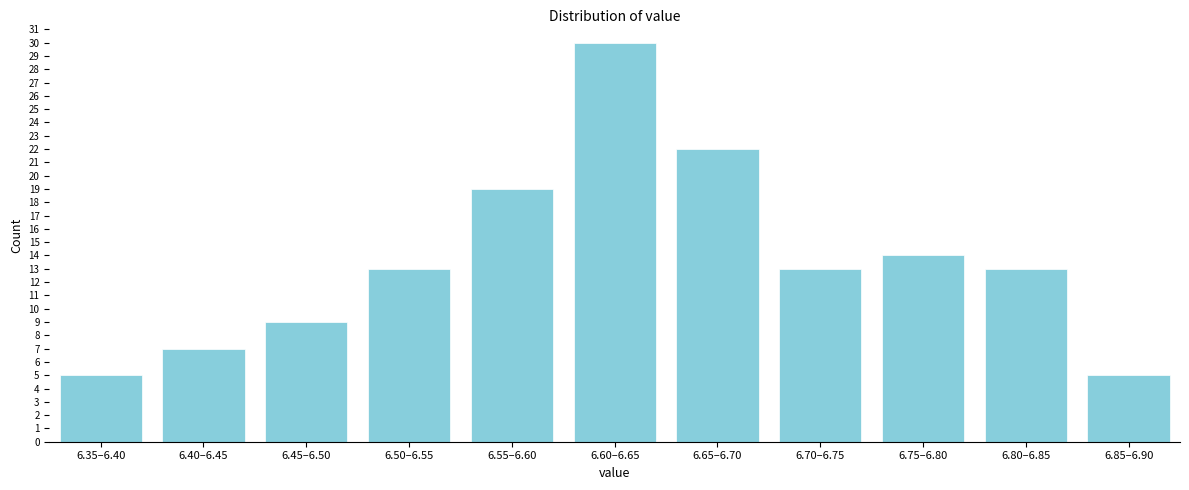

Reading left to right, list all the values displayed in this chart.

5	7	9	13	19	30	22	13	14	13	5